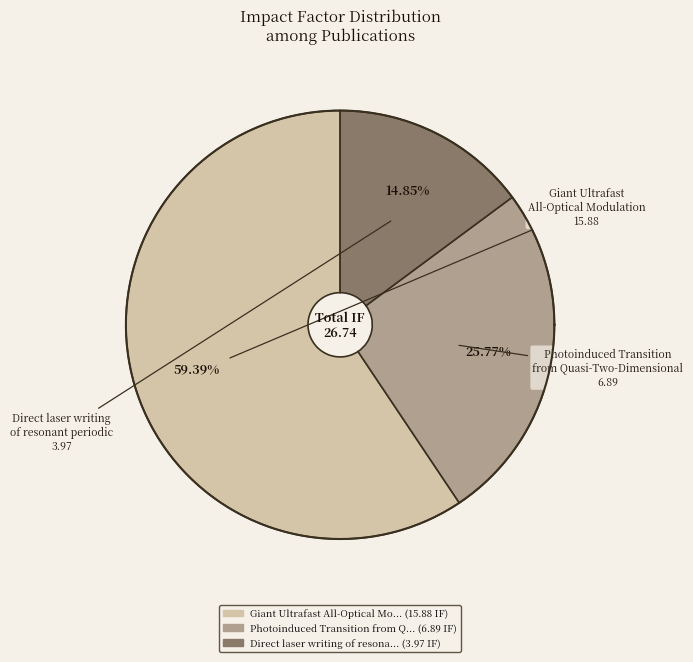

Rank the categories by value from highest to lowest.

Giant Ultrafast All-Optical Modulation, Photoinduced Transition from Quasi-Two-Dimensional, Direct laser writing of resonant periodic